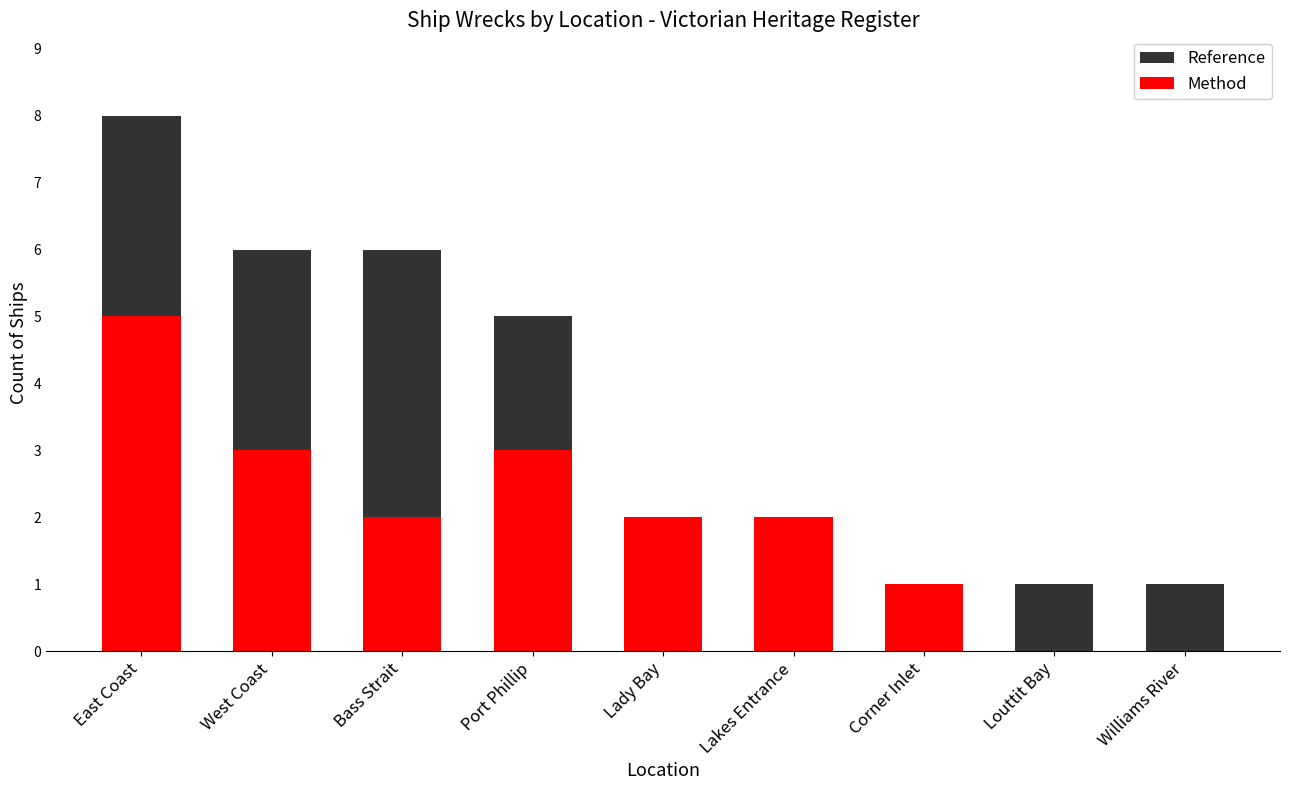

At which category is the sum across all series the highest?

East Coast